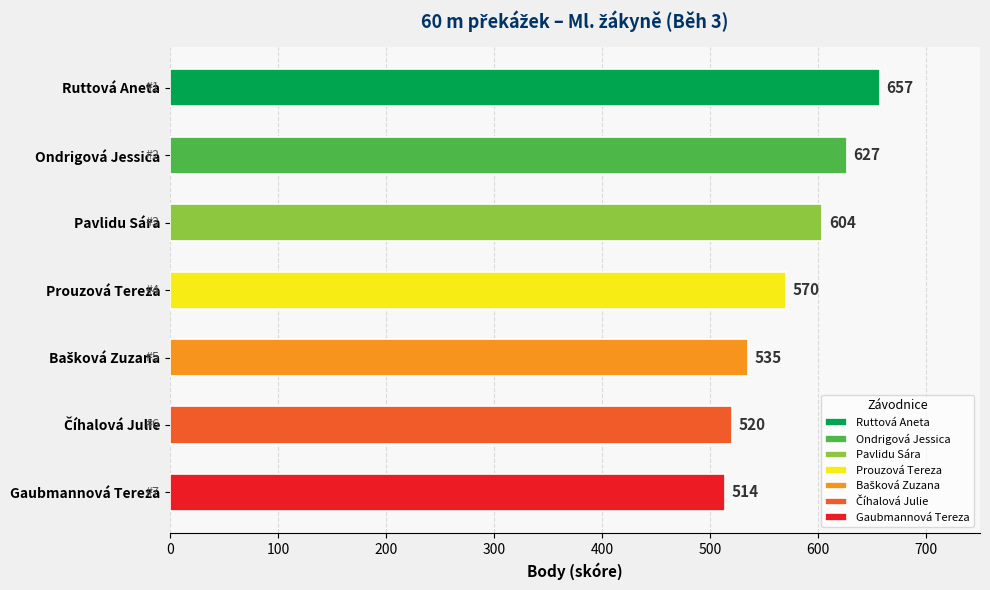

How many data points are above 570?

3